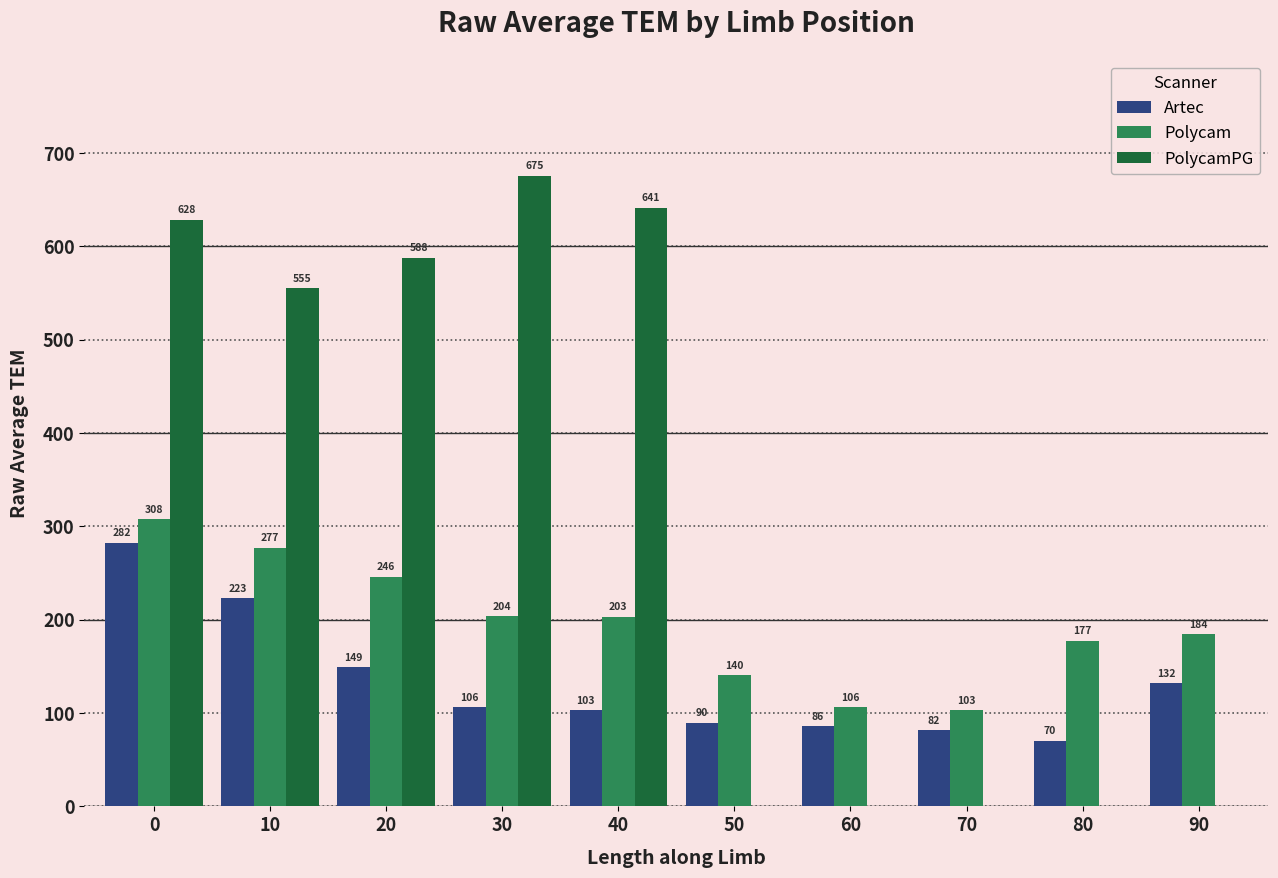

What is the sum of all Artec values?

1323.0